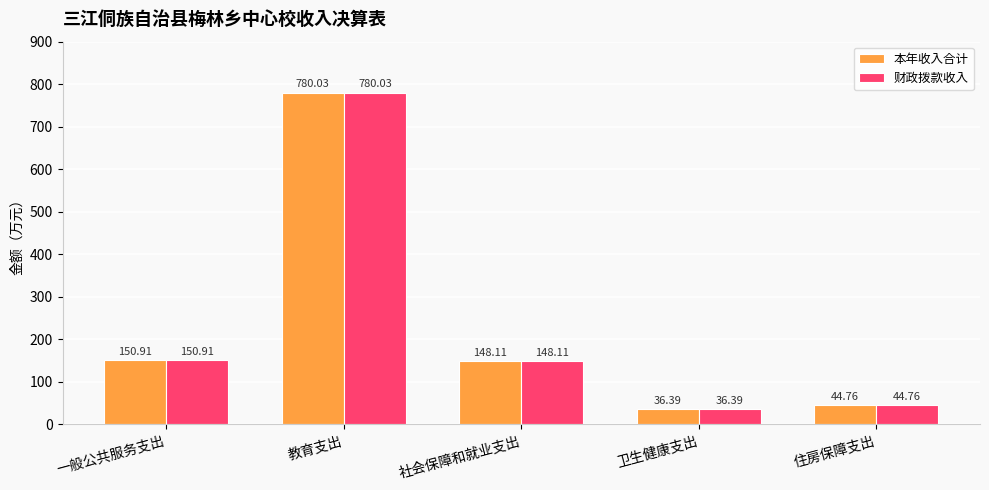

Is it true that 财政拨款收入 equals 39.1 at 社会保障和就业支出?

False